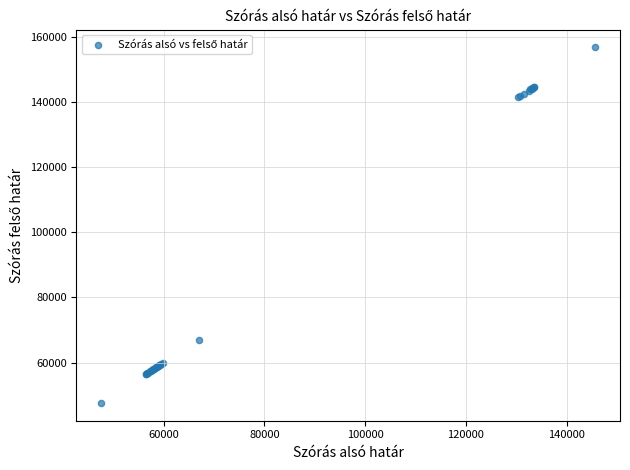

What Y value in the scatter plot is closest to 102201?

66987